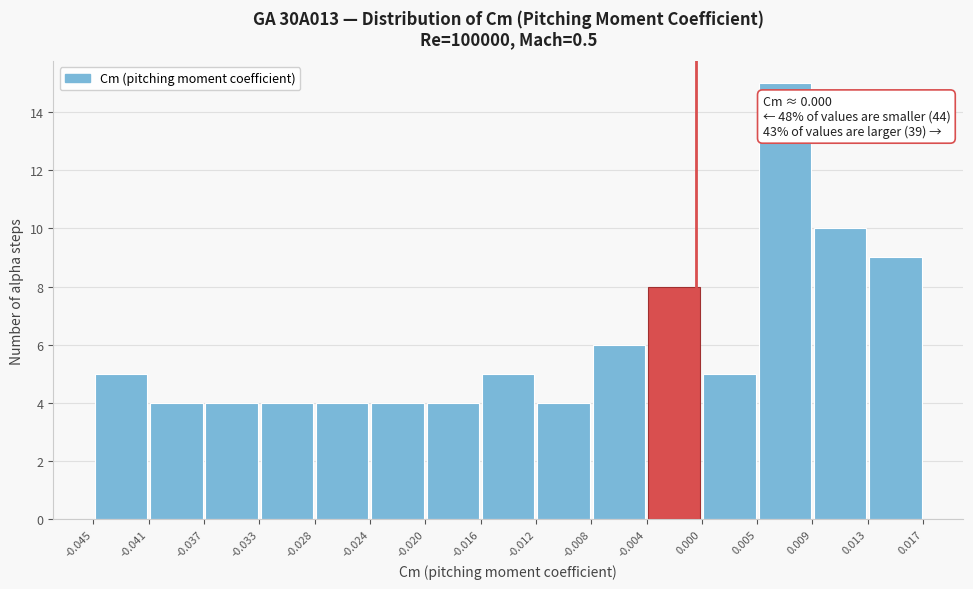

Which range on the x-axis has the tallest bar?

0.005 to 0.009